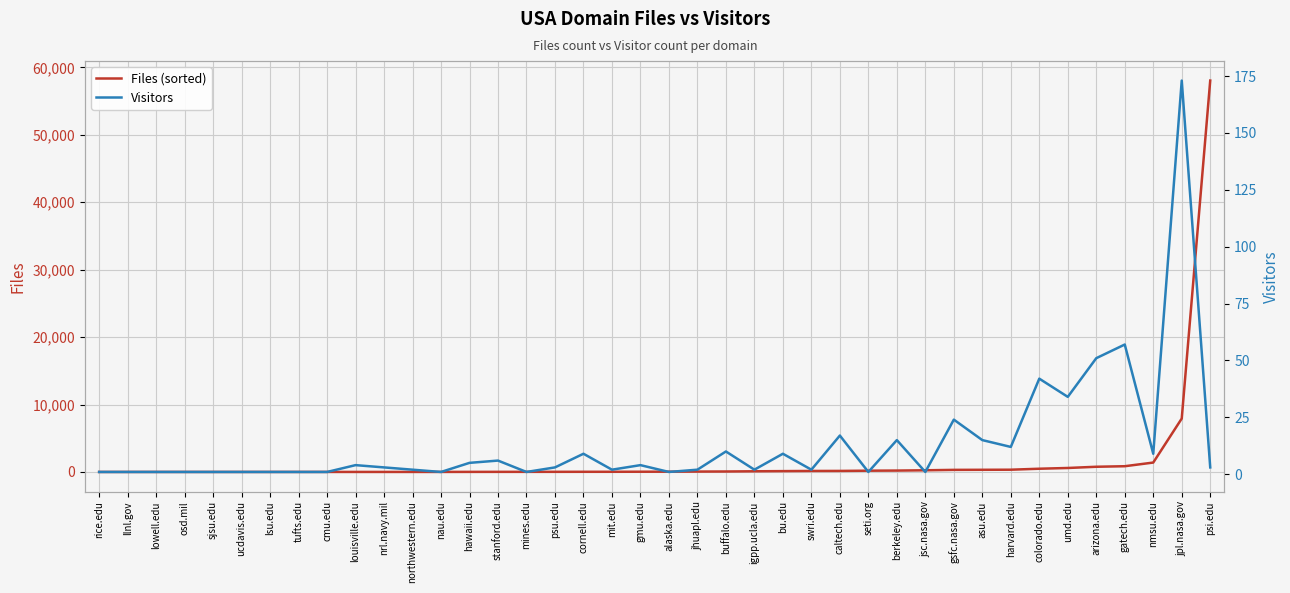

Which series has the largest total across all categories?

Files (sorted)